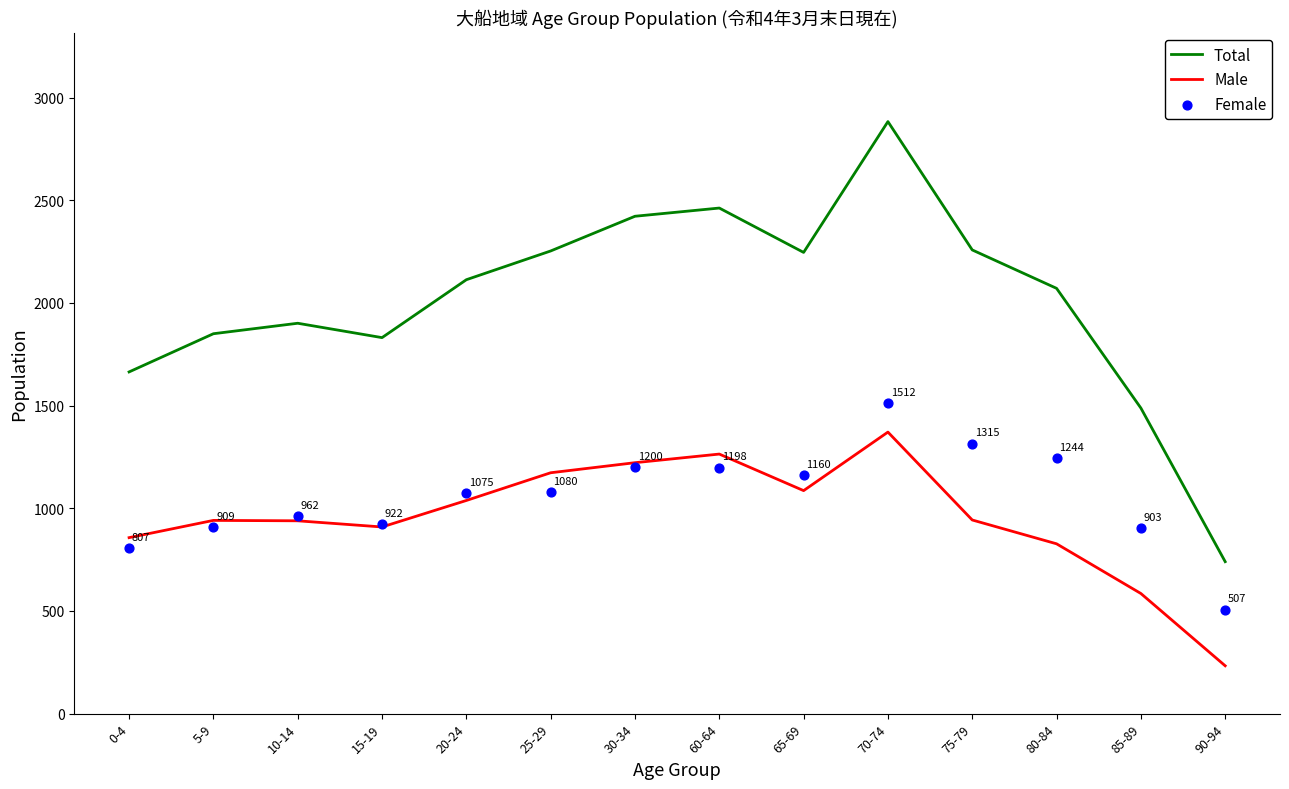

At which category is the sum across all series the highest?

70-74